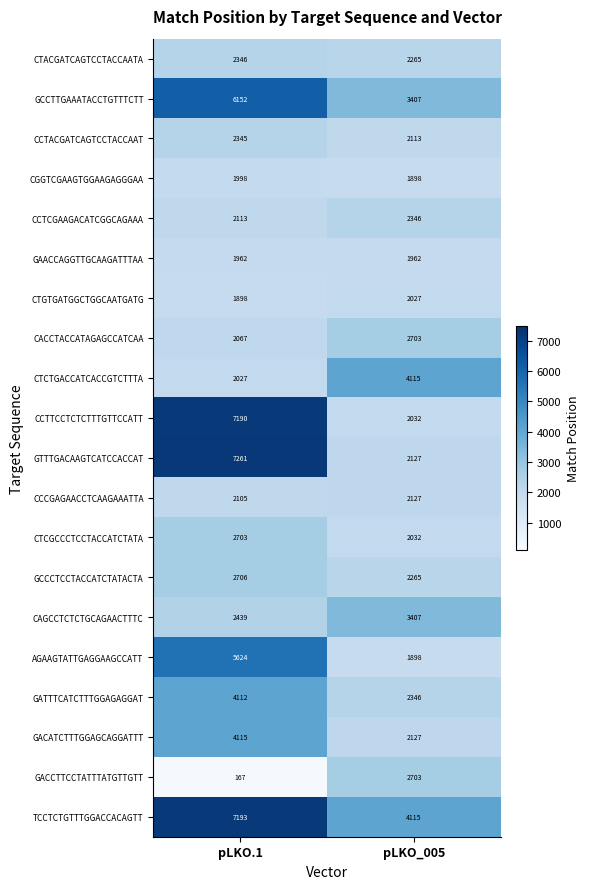

Count the number of data series in this chart.

20